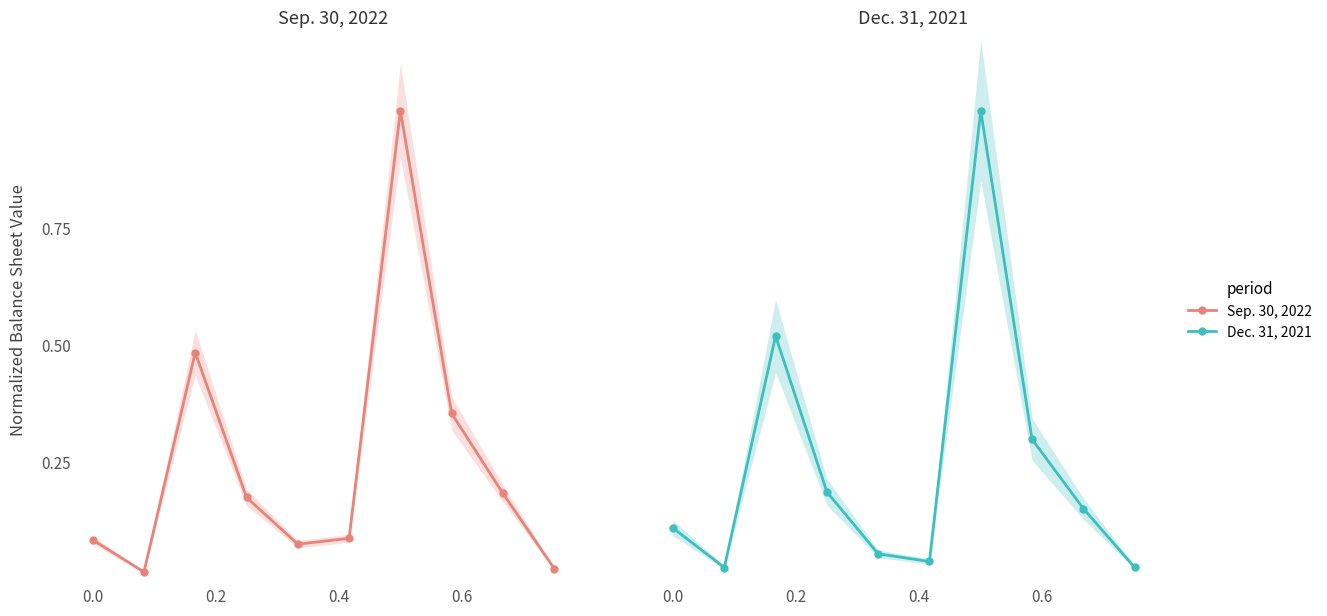

Is this an area chart (filled region under the line)?

No